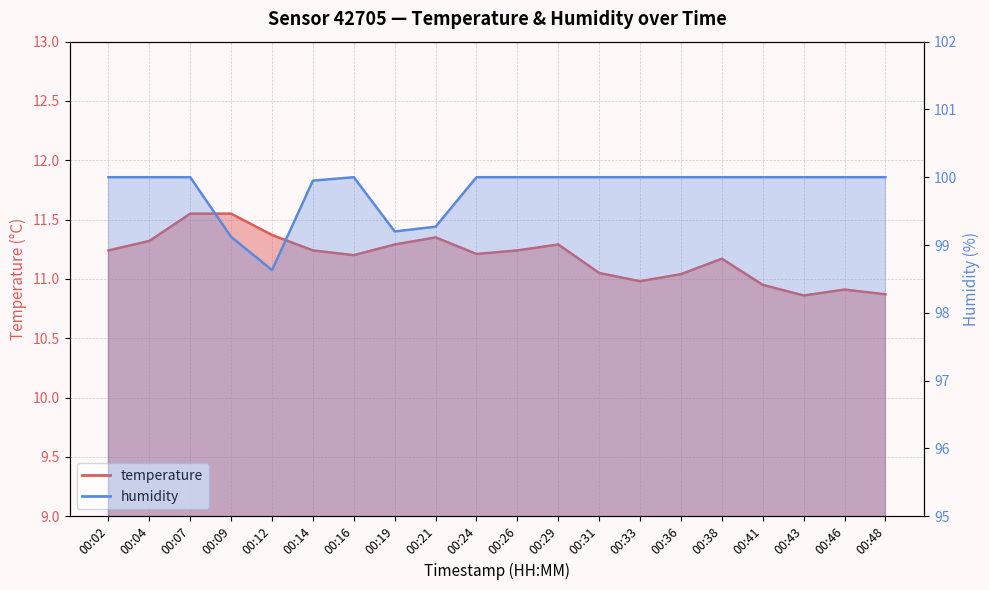

What is the maximum value shown in the chart?

100.0